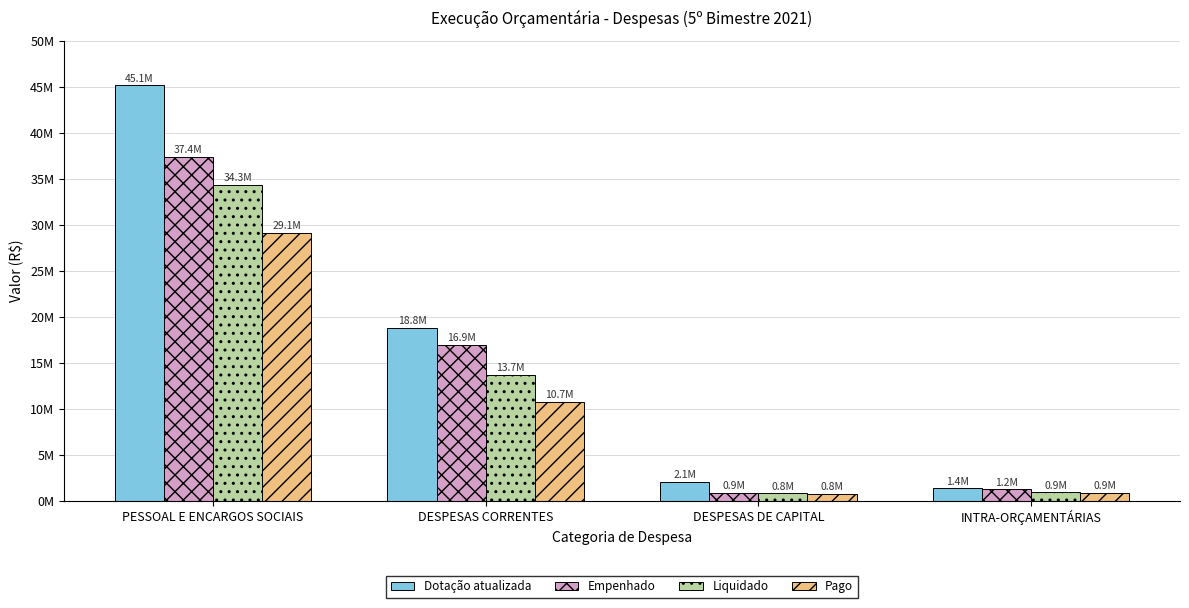

Does the chart contain any negative values?

No